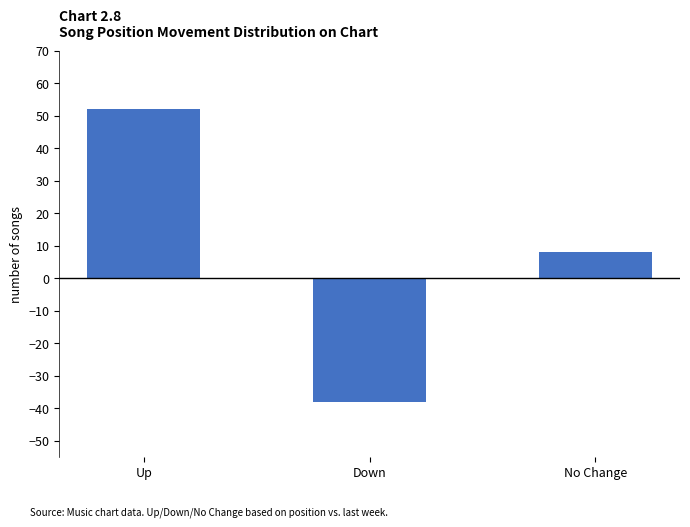

Are the bars grouped side by side (vs. stacked)?

No